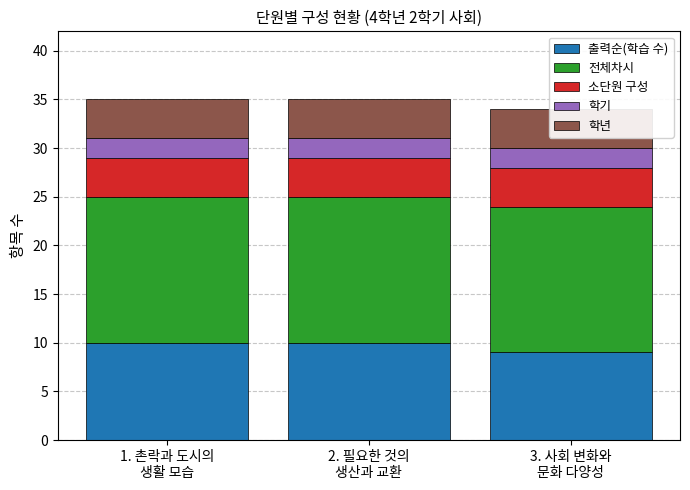

The value of 전체차시 at 1. 촌락과 도시의
생활 모습 is 15. True or false?

True